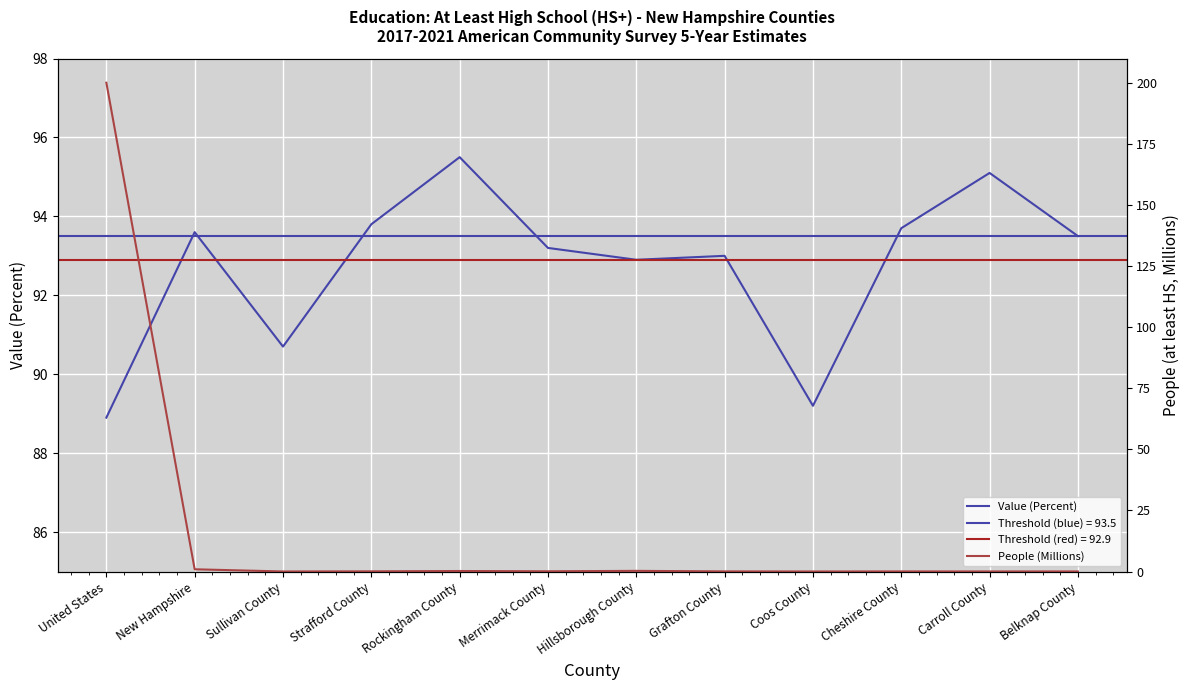

What position from the left is Sullivan County?

3